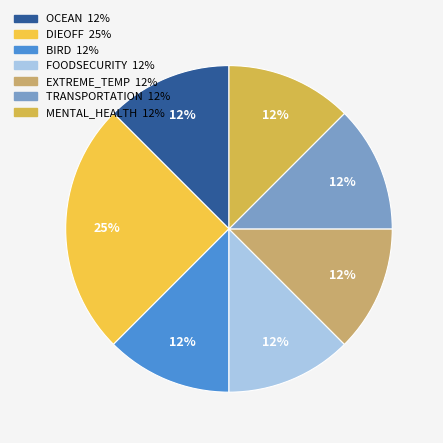

Count the number of slices in the pie.

7